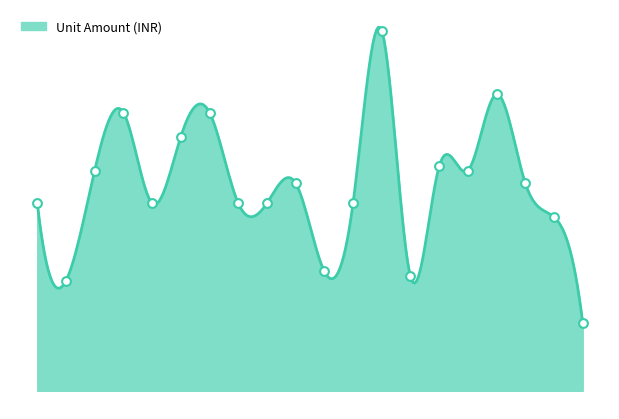

Between 10 and 4, which is larger?

4